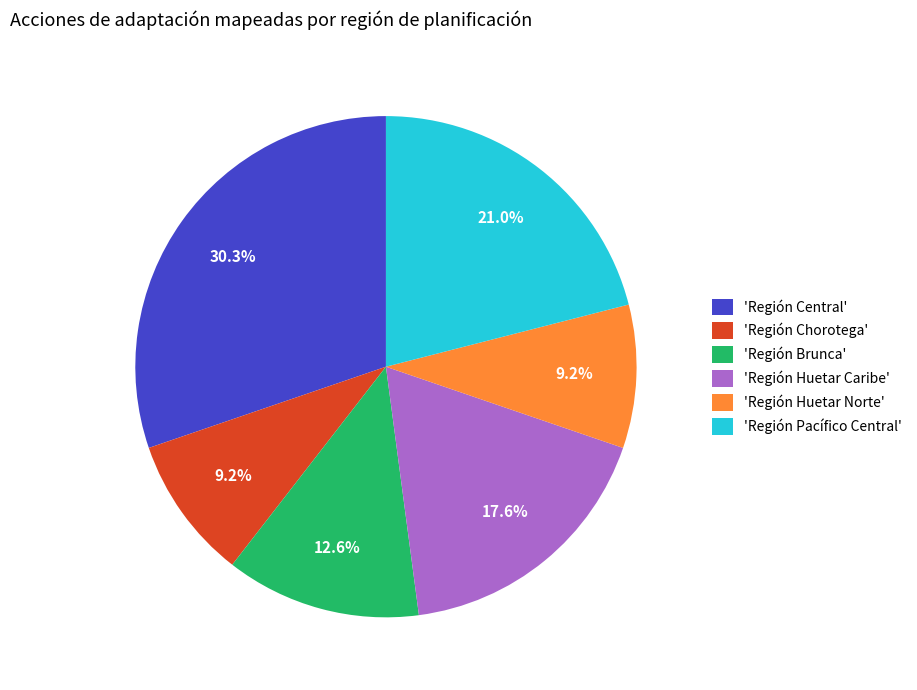

To the nearest percent, what is the average slice percentage?

17%